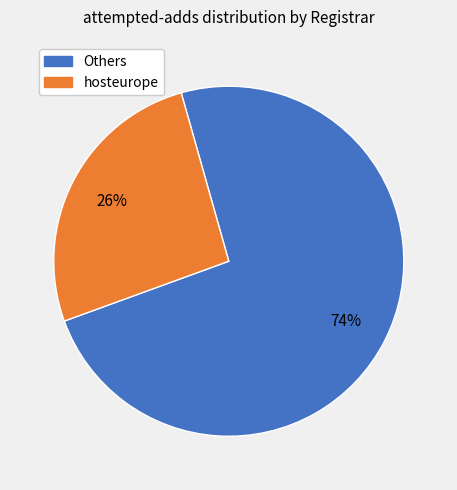

To the nearest percent, what is the average slice percentage?

50%